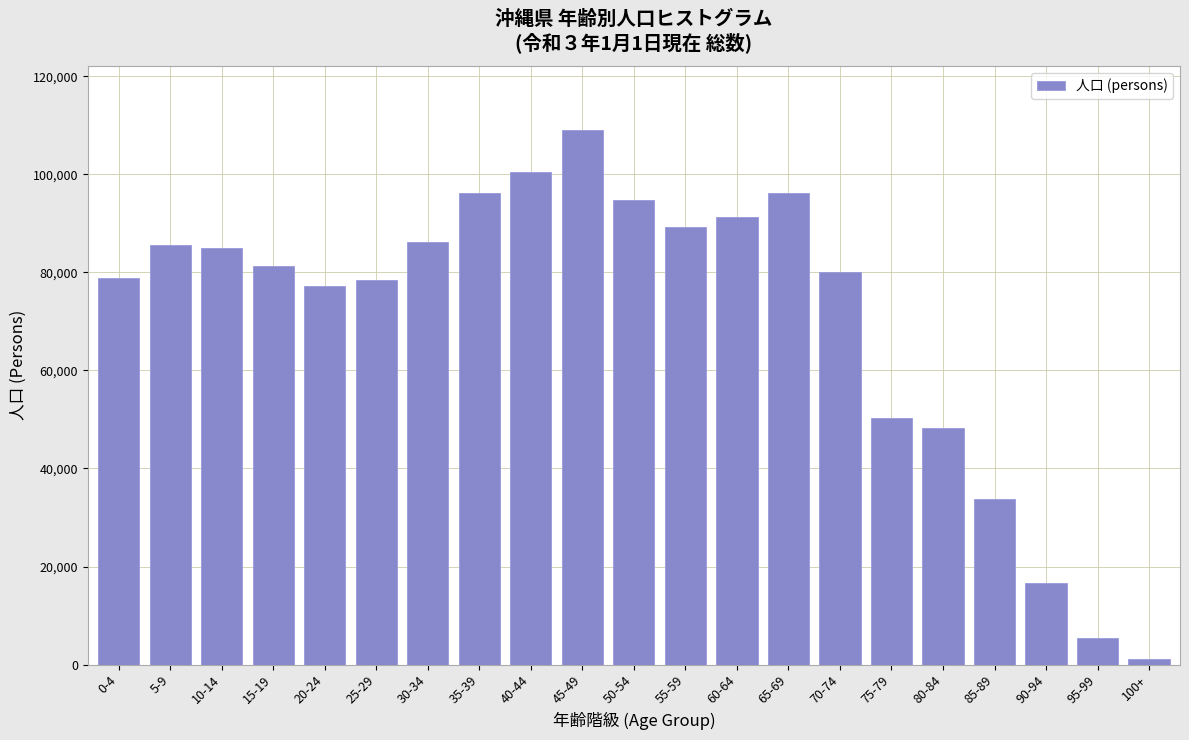

What is the label of the 7th bar from the left?

30-34